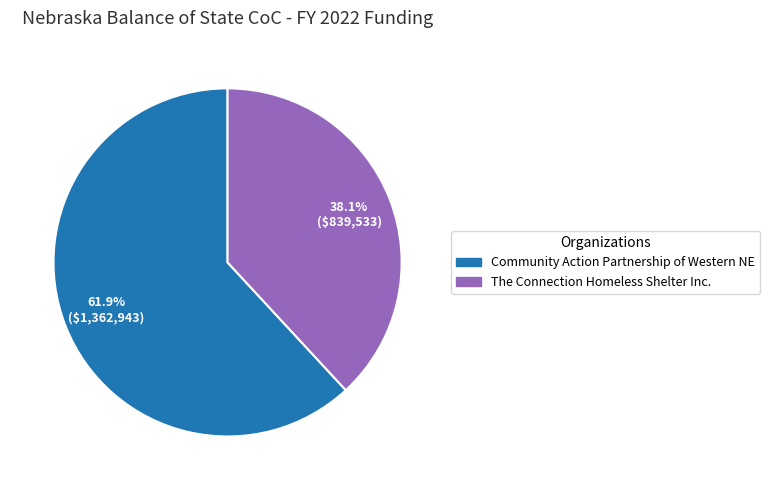

Is it true that Community Action Partnership of Western NE is 69% of the pie?

False